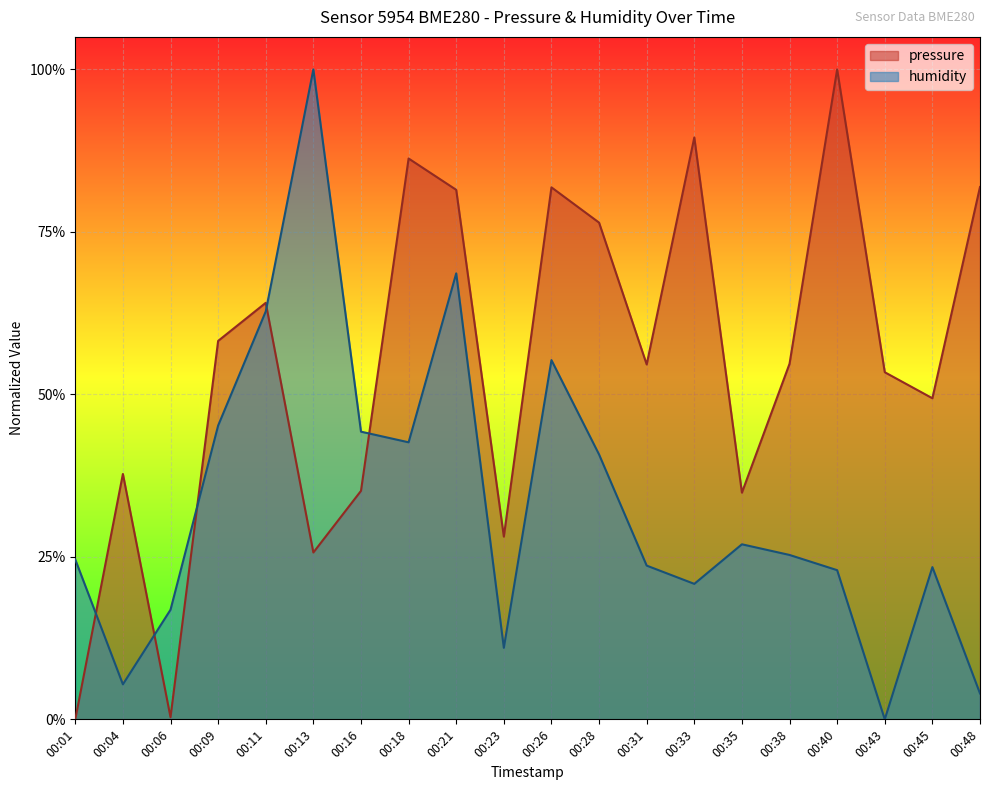

True or false: humidity has a value of 0.3 at 00:11.

False